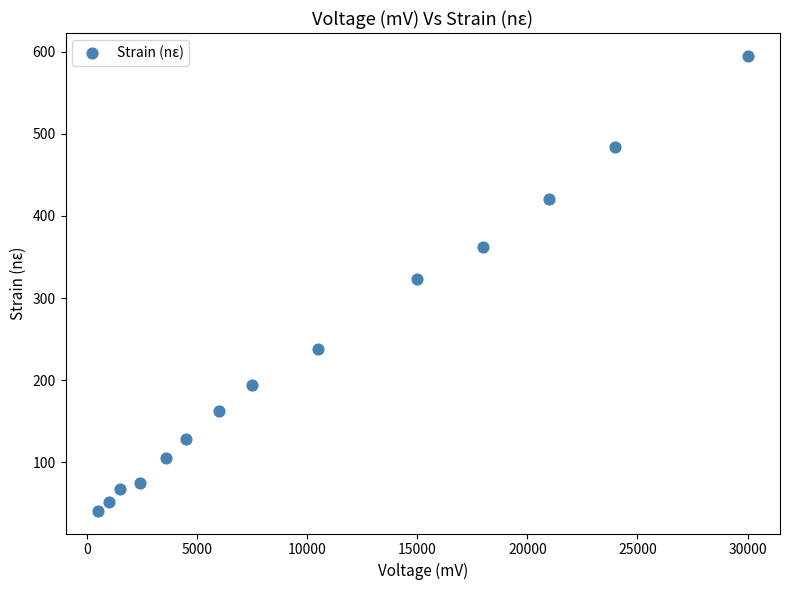

What is the range of X values (max minus min)?

29500